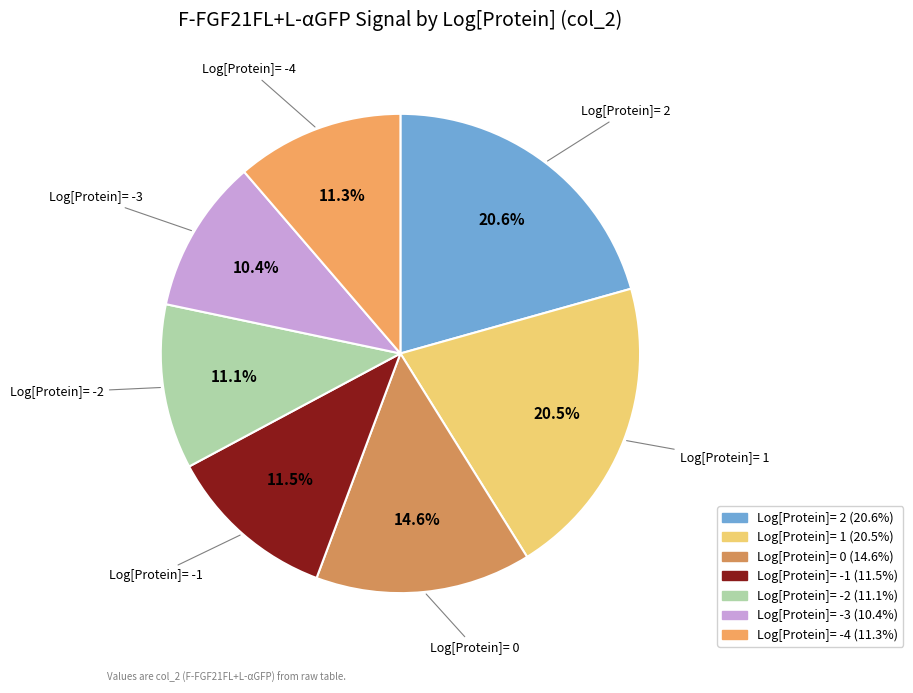

To the nearest percent, what is the average slice percentage?

14%